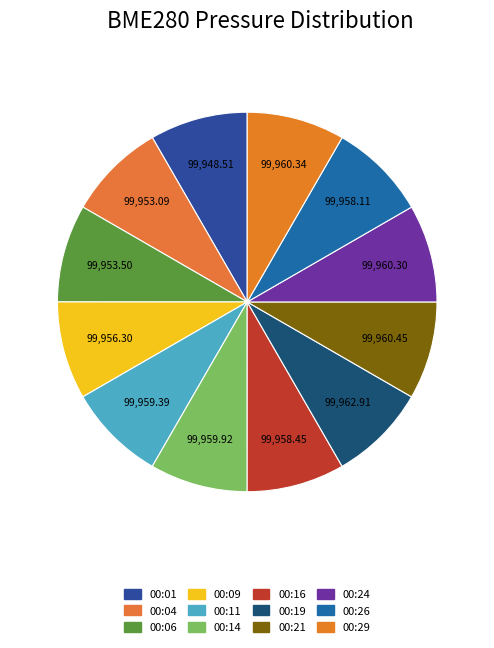

What is the largest slice in the pie chart?

00:19